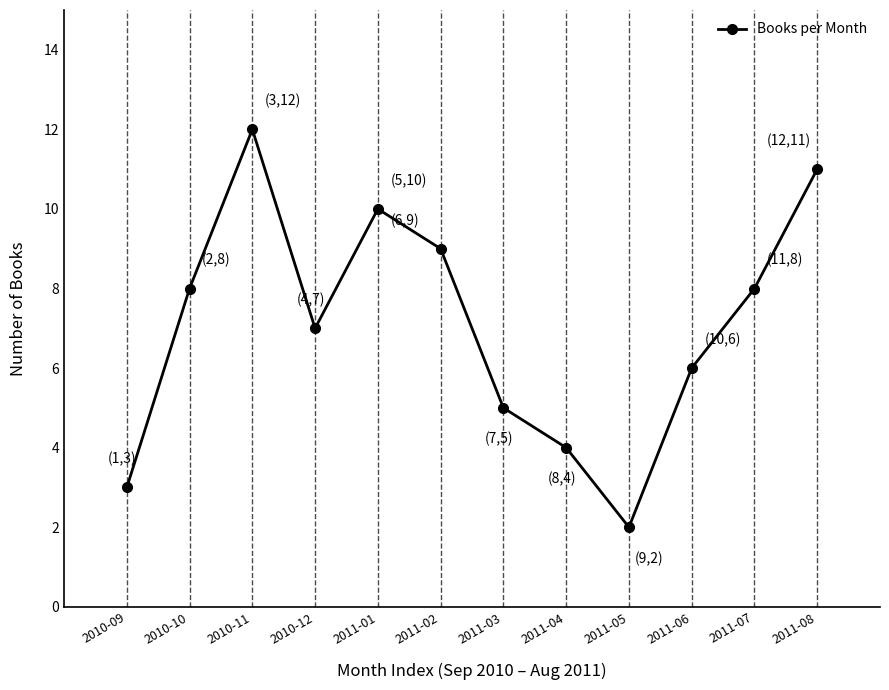

Where is the data nearest to the value 7?

2010-12